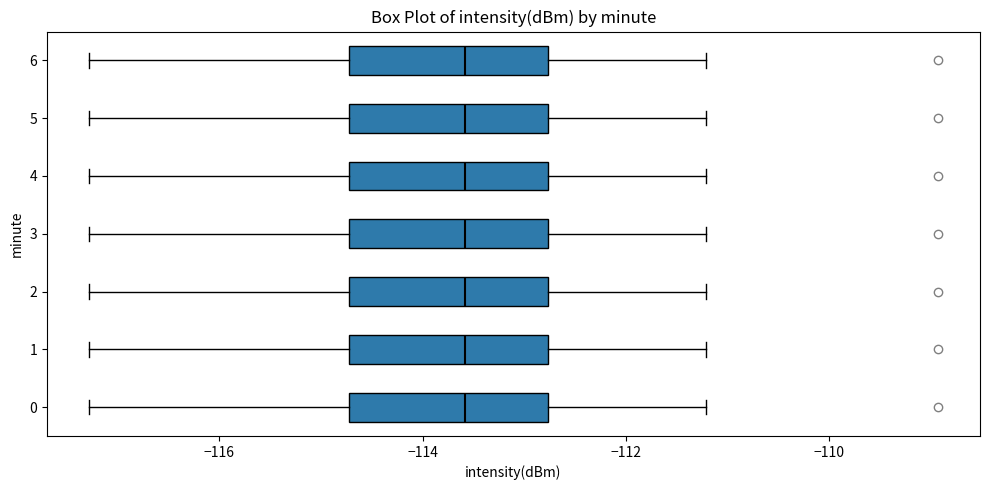

Where is the left edge of the box at y = 0 on the x-axis? The values are not printed on the chart, so give them approximately, as read against the axis.

-114.8